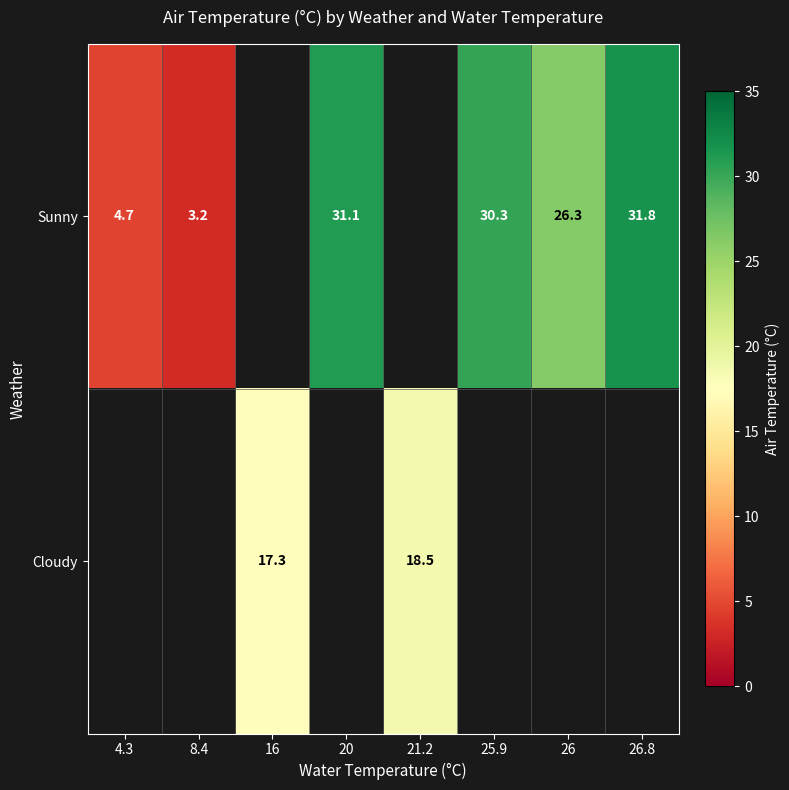

Is it true that Sunny equals 4.7 at 4.3?

True